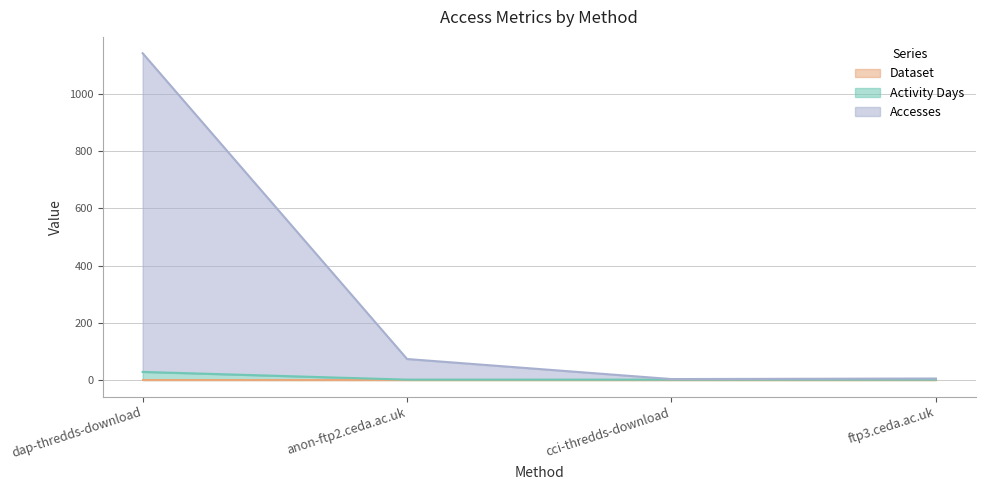

What is the value of the Accesses point at the 2nd from the left?

74